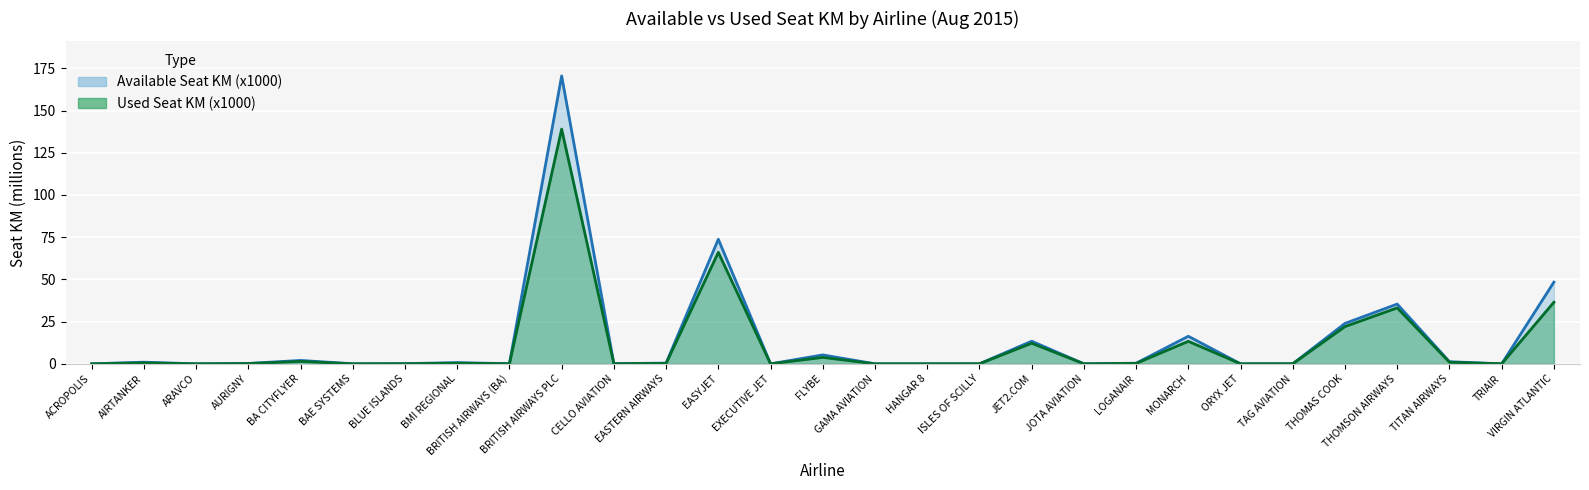

Which label corresponds to the largest value in the chart?

BRITISH AIRWAYS PLC